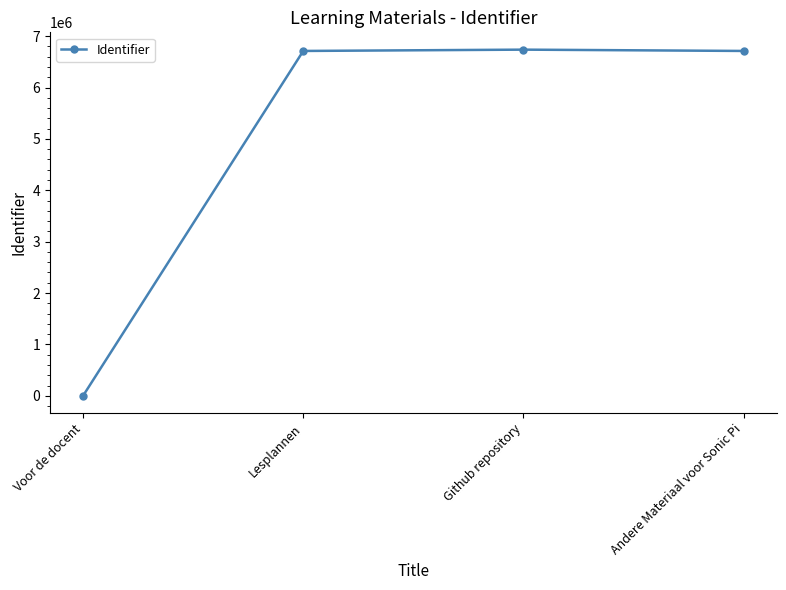

Where is the data nearest to the value 3368453?

Lesplannen